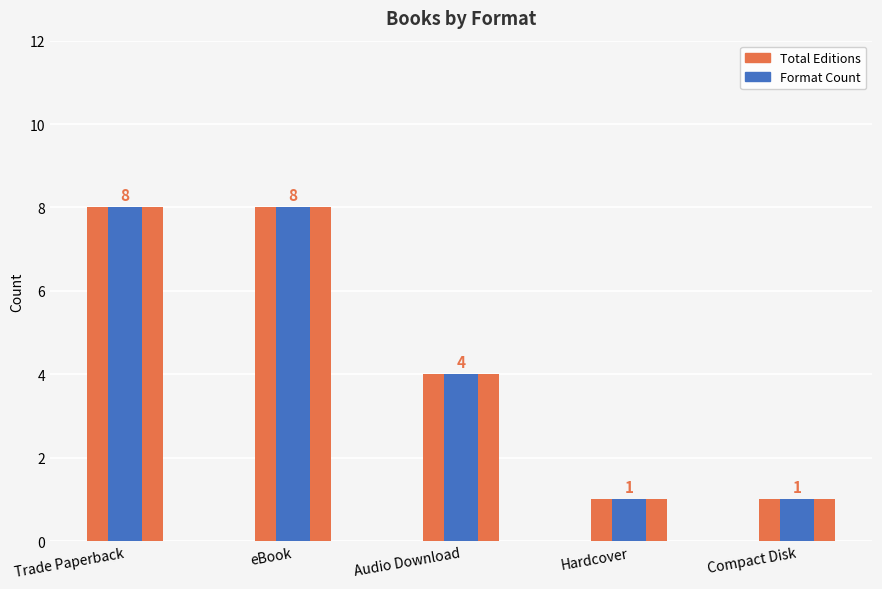

Which series has the largest total across all categories?

Total Editions